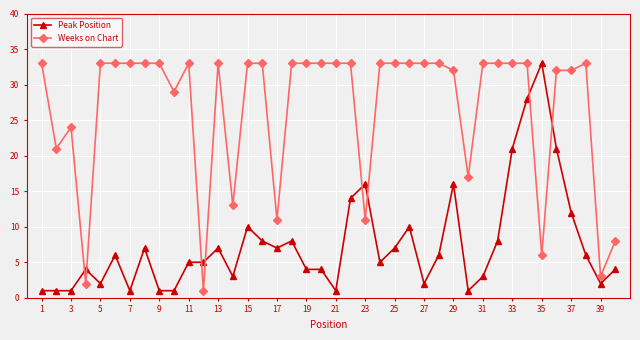

True or false: Peak Position and Weeks on Chart cross at least once.

True